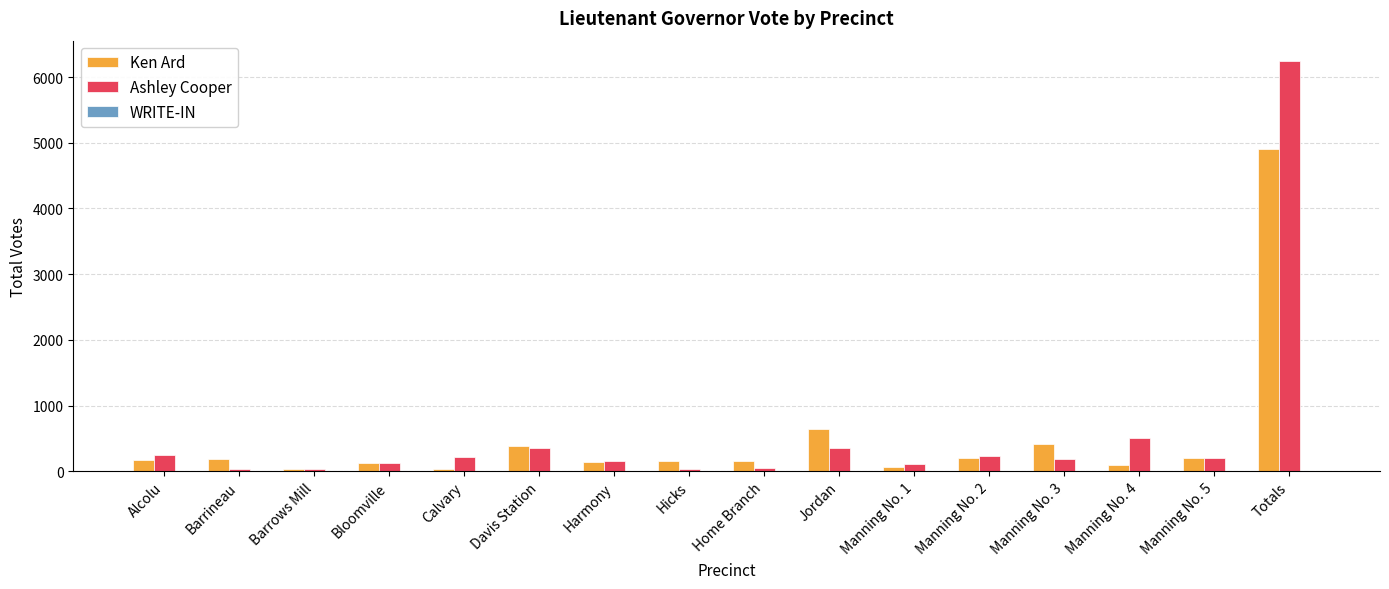

What is the sum of all Ken Ard values?

7919